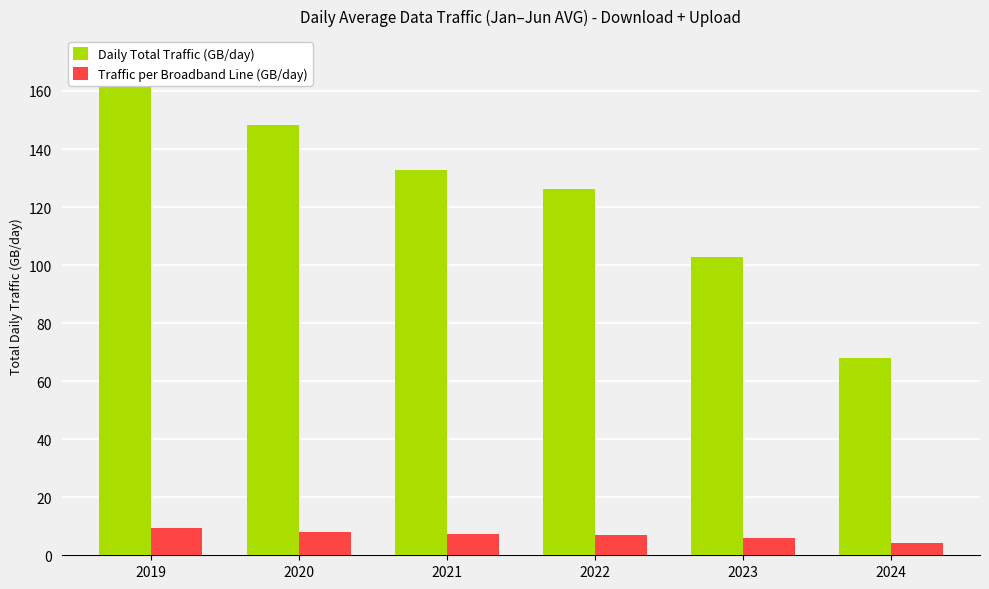

How many bars are there in each group?

2